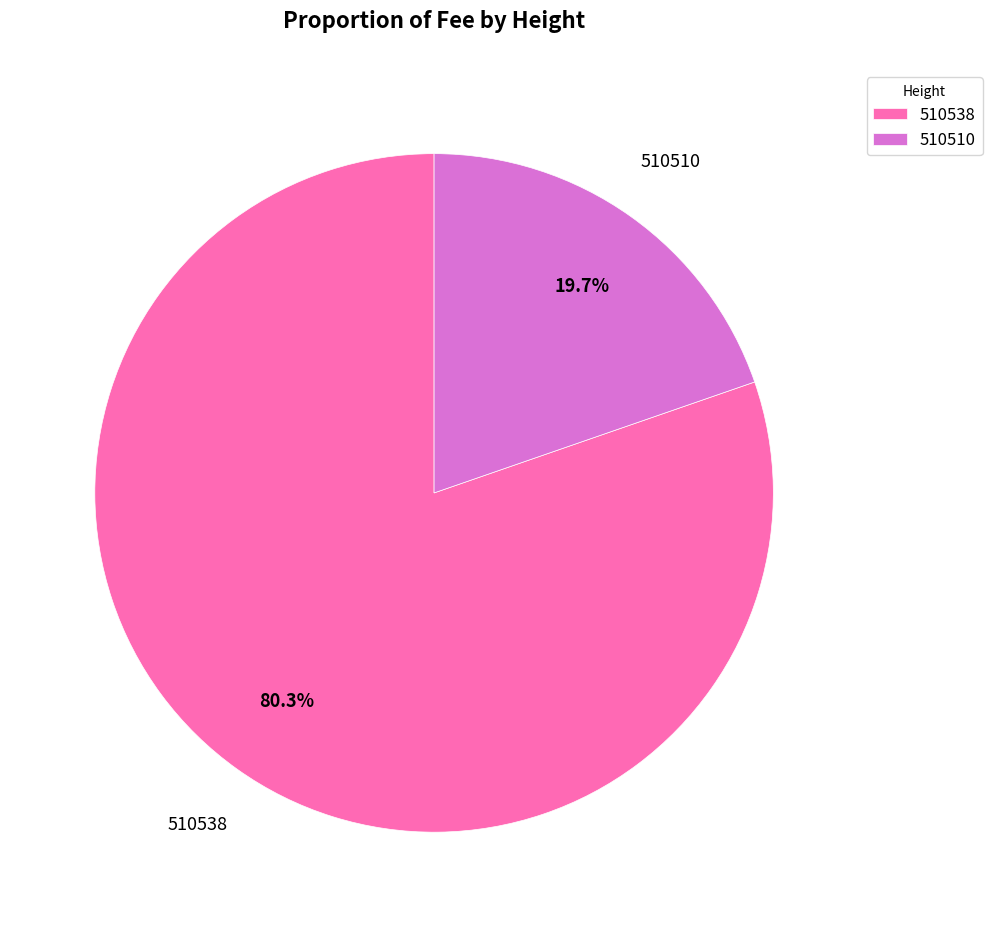

How many segments does this pie chart have?

2